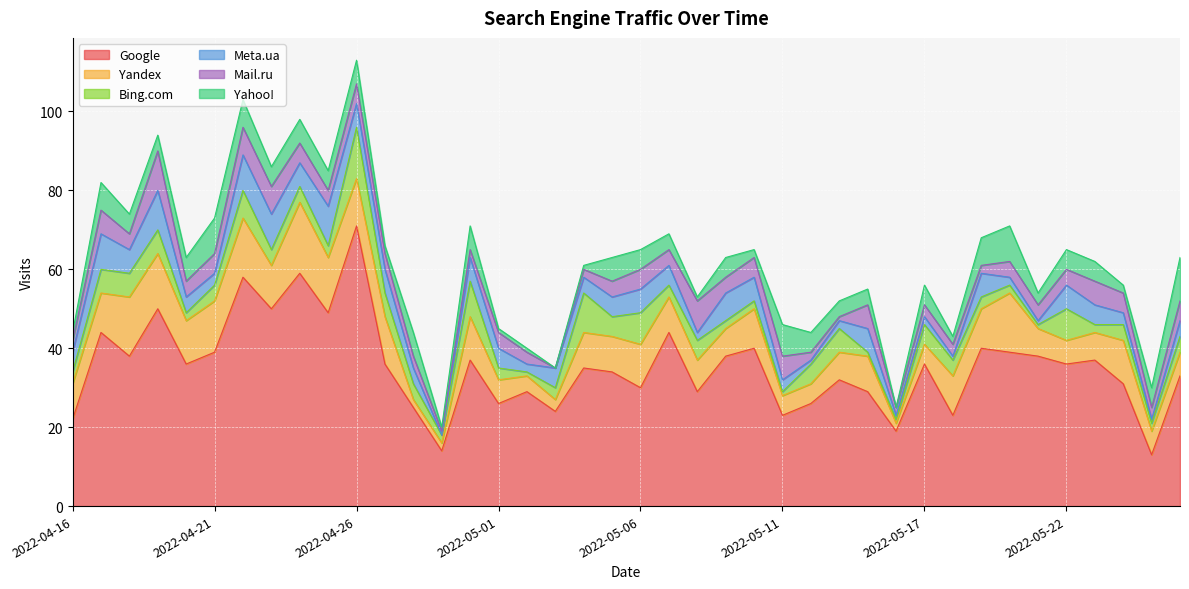

The value of Mail.ru at 2022-04-17 is 8. True or false?

False